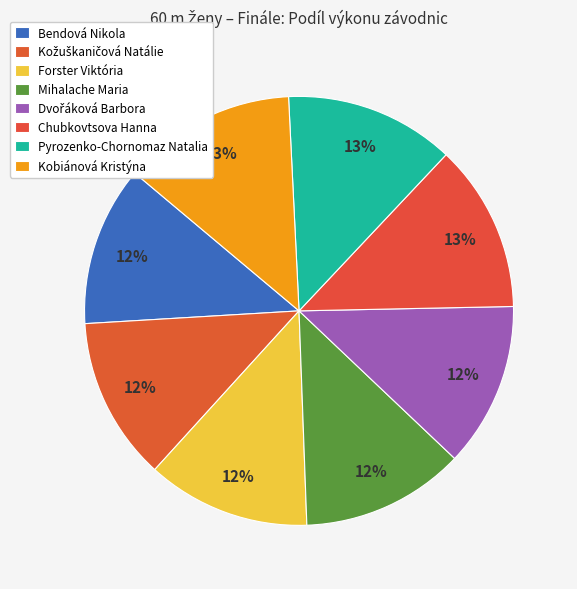

How many segments does this pie chart have?

8